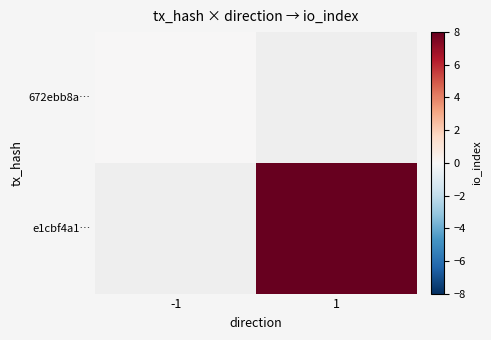

What is the greatest value displayed?

8.0